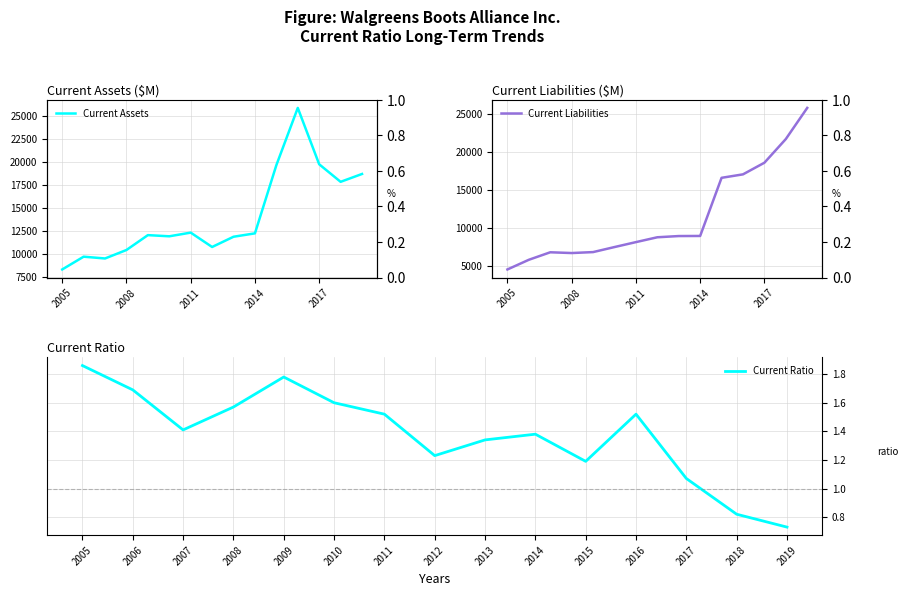

What is the average value of the Current Ratio series?

1.4